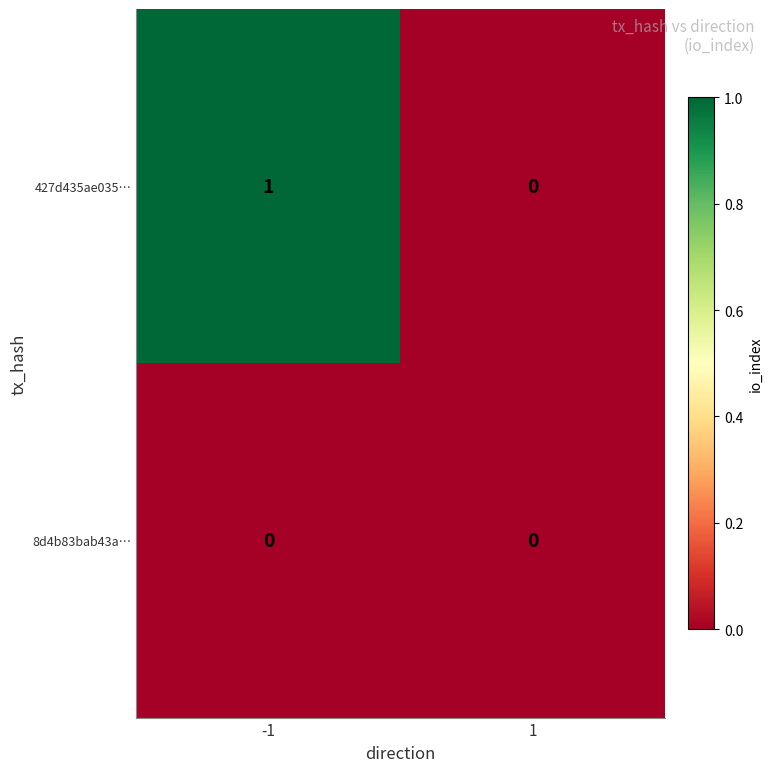

List the series in order of their overall mean, lowest first.

8d4b83bab43a…, 427d435ae035…